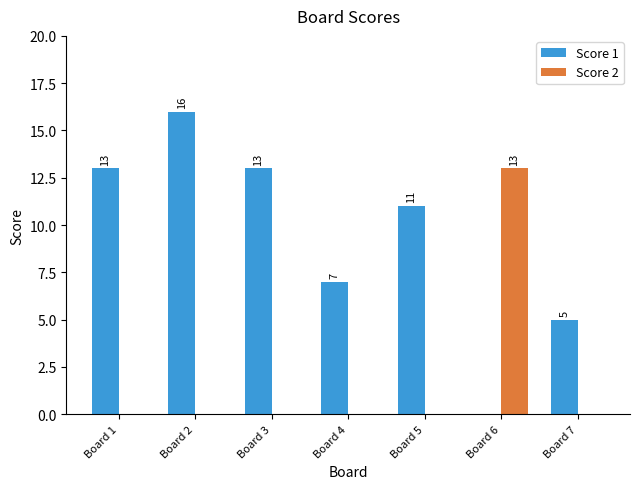

Is the value of Score 1 at Board 4 greater than the value of Score 2 at Board 2?

Yes